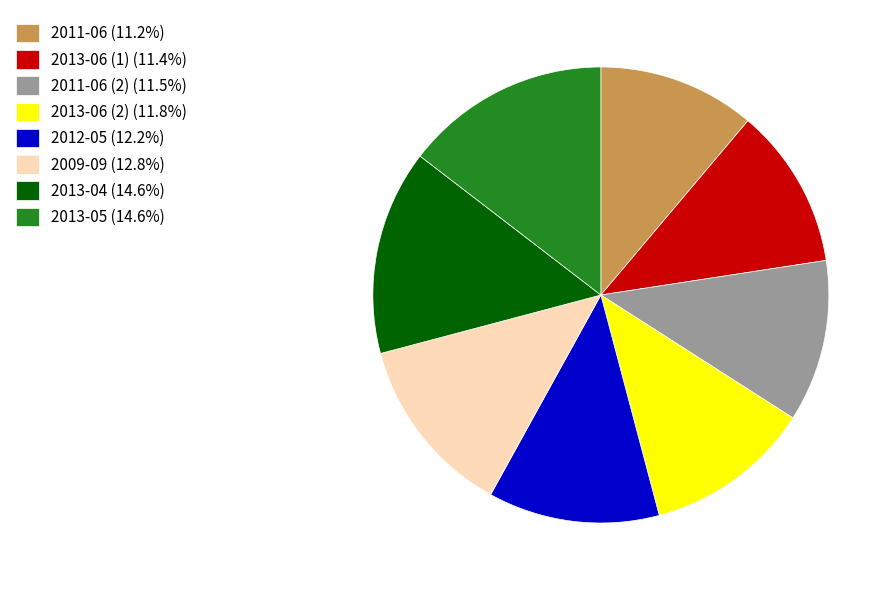

Is there a majority slice in this chart?

No